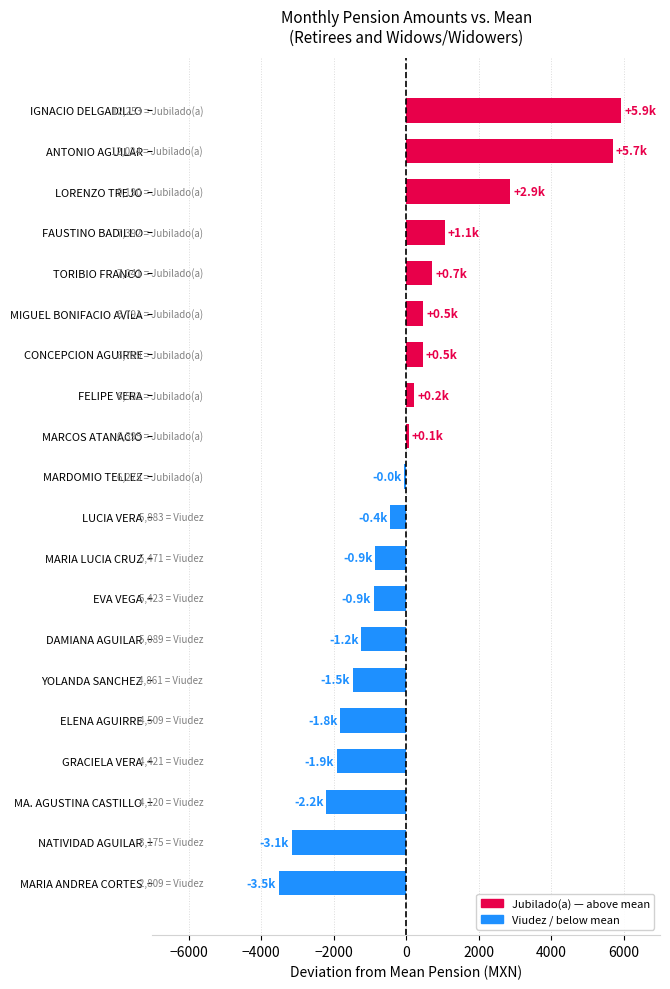

Read the value at MARIA LUCIA CRUZ.

-852.1